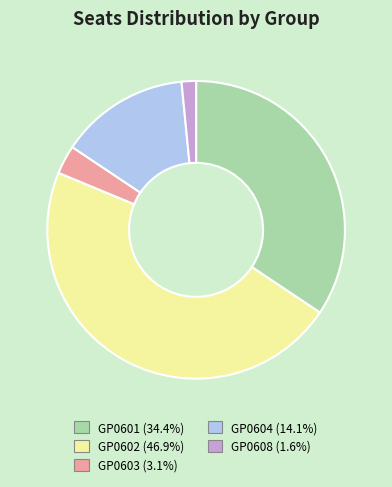

What is the smallest slice in the pie chart?

GP0608